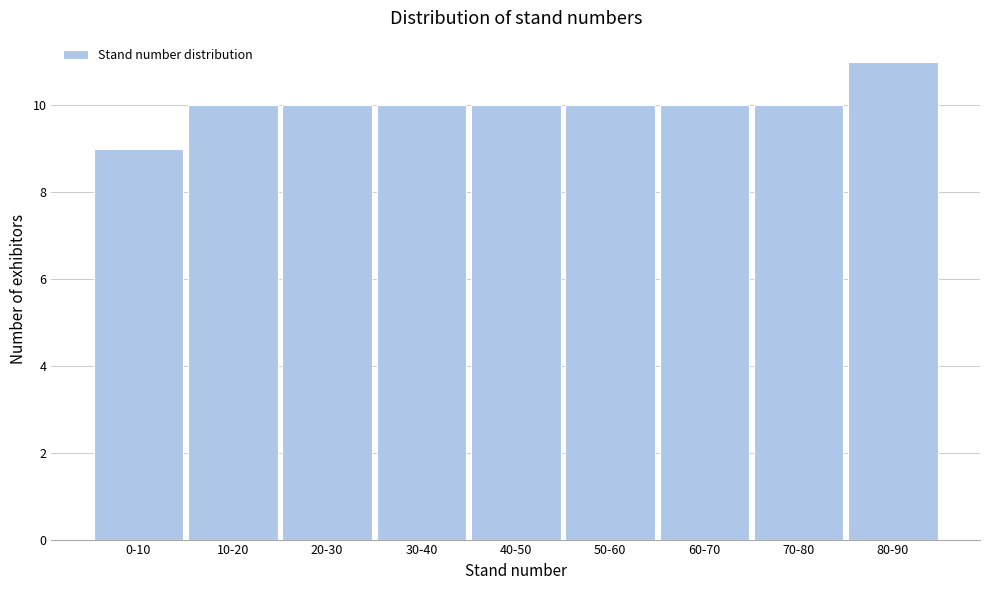

Reading left to right, what are all the values shown in this chart?

0-10=9	10-20=10	20-30=10	30-40=10	40-50=10	50-60=10	60-70=10	70-80=10	80-90=11